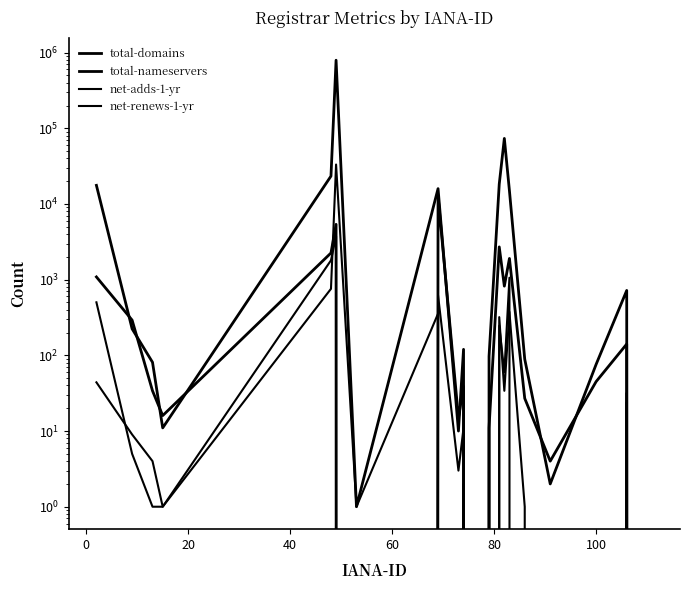

How many positive values does the net-adds-1-yr series have?

13